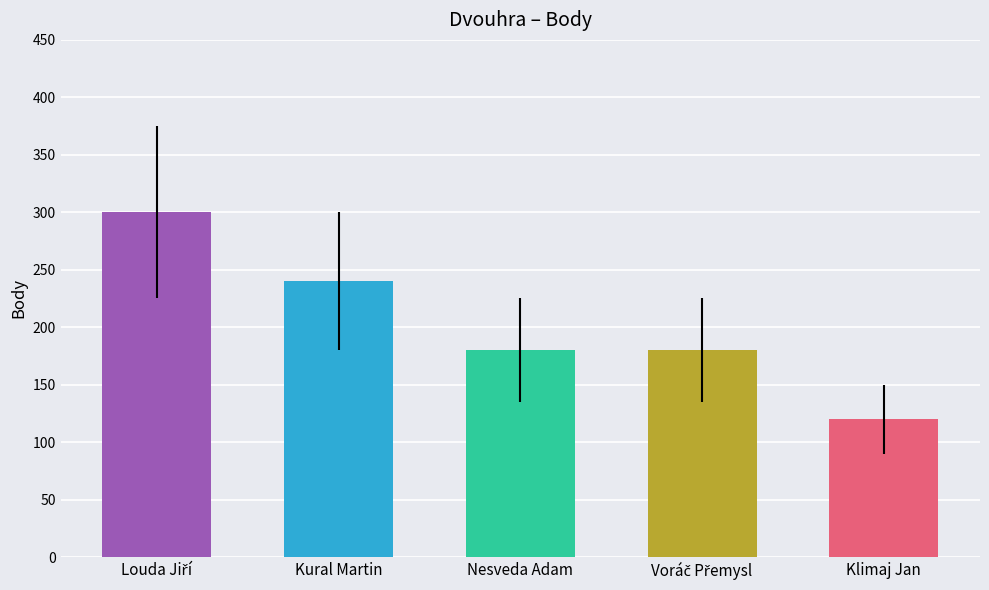

Which has a higher value, Lutsak Viktor or Kamaryt Miloš?

Kamaryt Miloš